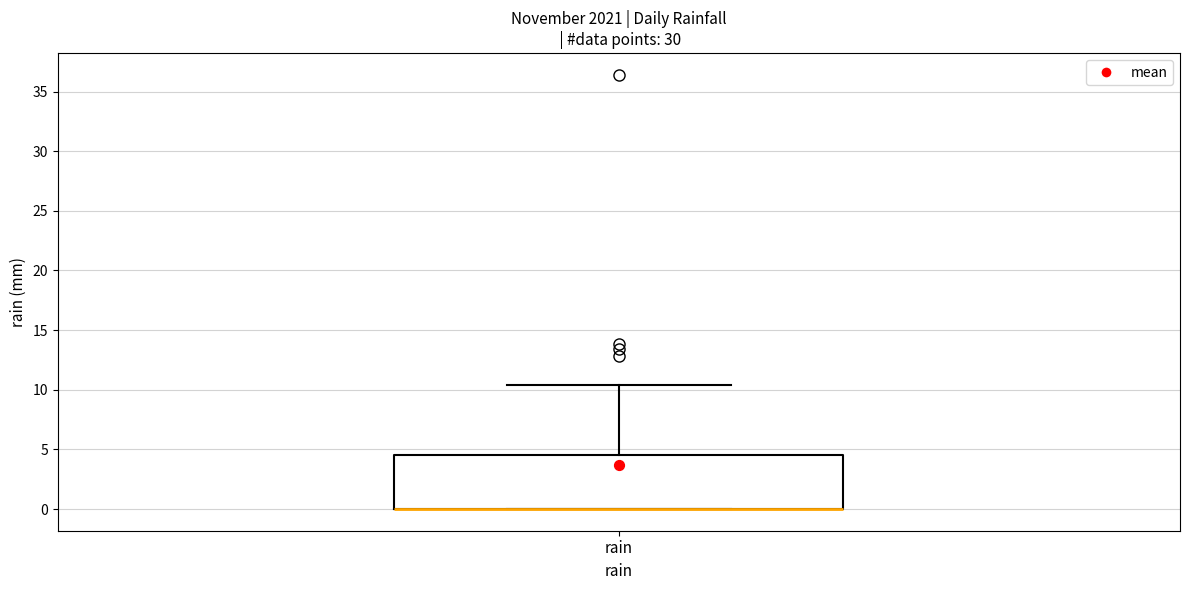

Transcribe this box plot: give where the median line is, the range the box spans, and where the two whiskers end, as read against the y-axis. The values are not printed on the chart, so give them approximately, as read against the axis.

median 0.0 (drawn on the box's lower edge), box 0.0 to 4.5, whiskers 0.0 to 10.5